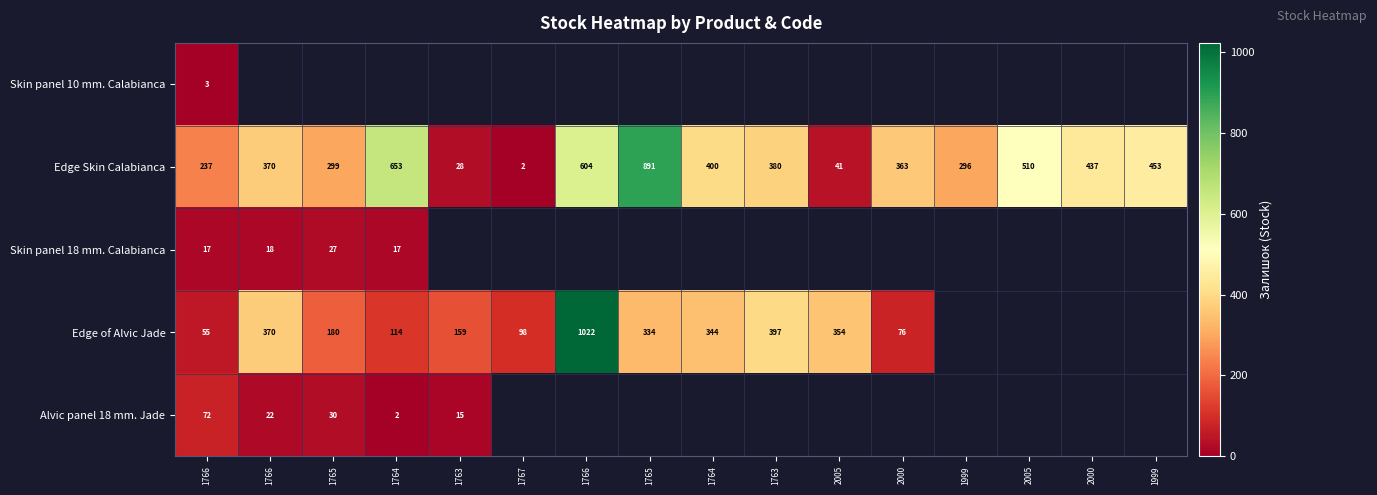

The Edge of Alvic Jade series shows 114.0 at 1764. True or false?

True